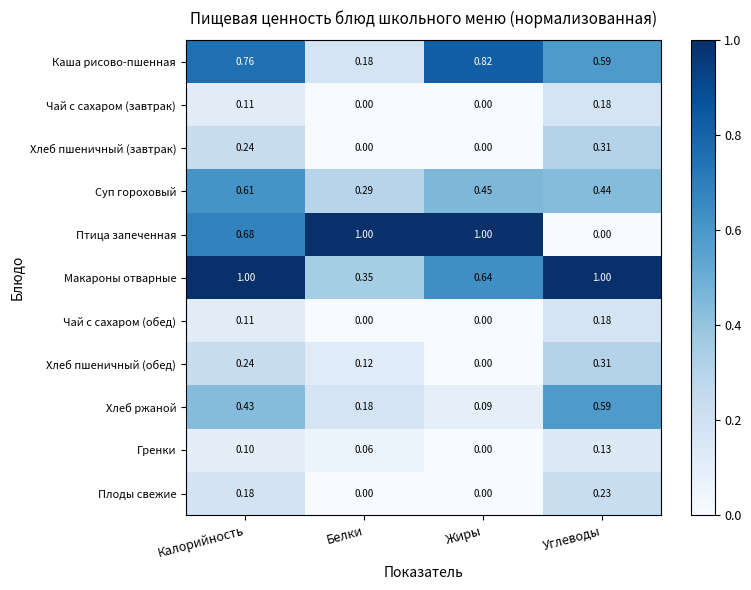

Which series has the largest range (max minus min)?

Птица запеченная